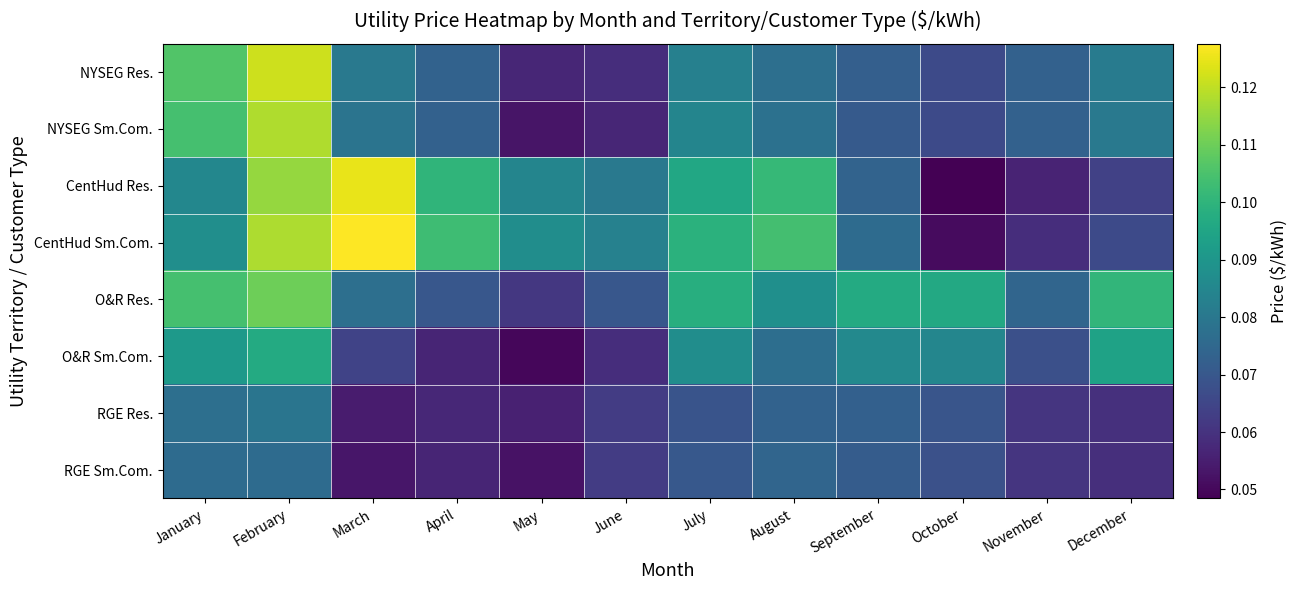

At which category is the sum across all series the highest?

February